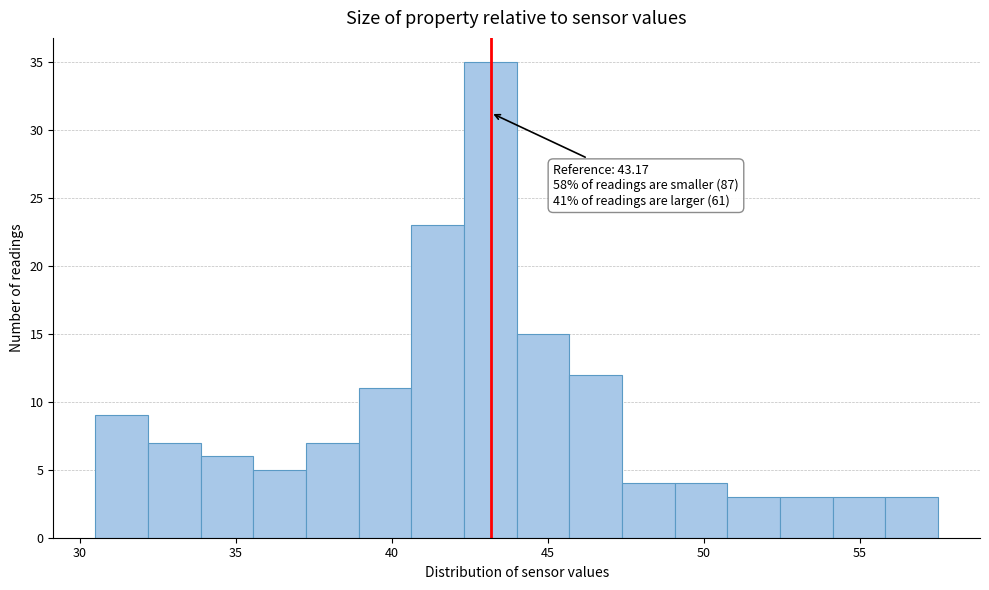

Read against the x-axis, roughly where is the centre of the tallest bar?

43.0